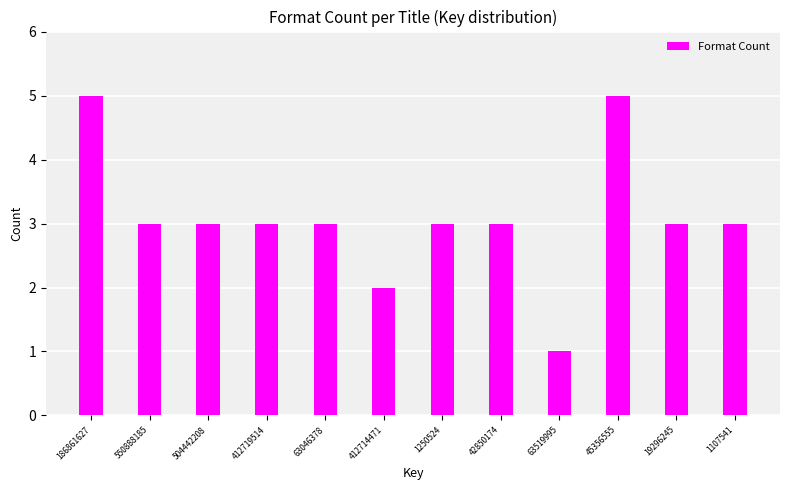

Reading right to left, list all the values displayed in this chart.

3	3	5	1	3	3	2	3	3	3	3	5